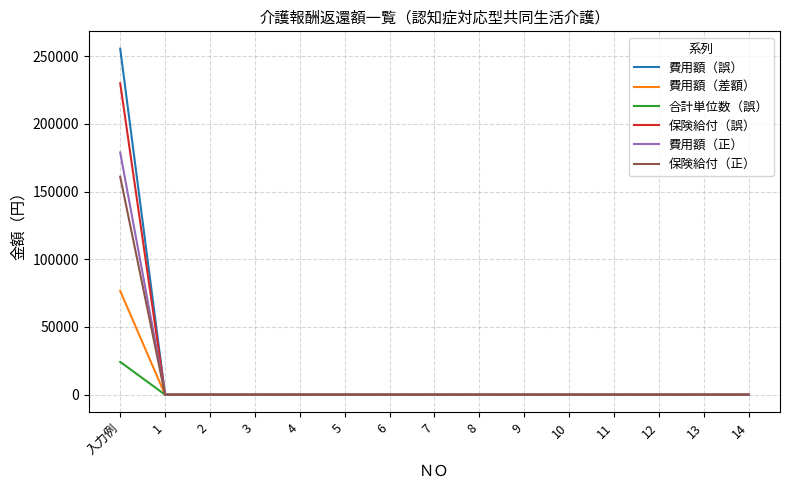

Which series has the widest spread of values?

費用額（誤）